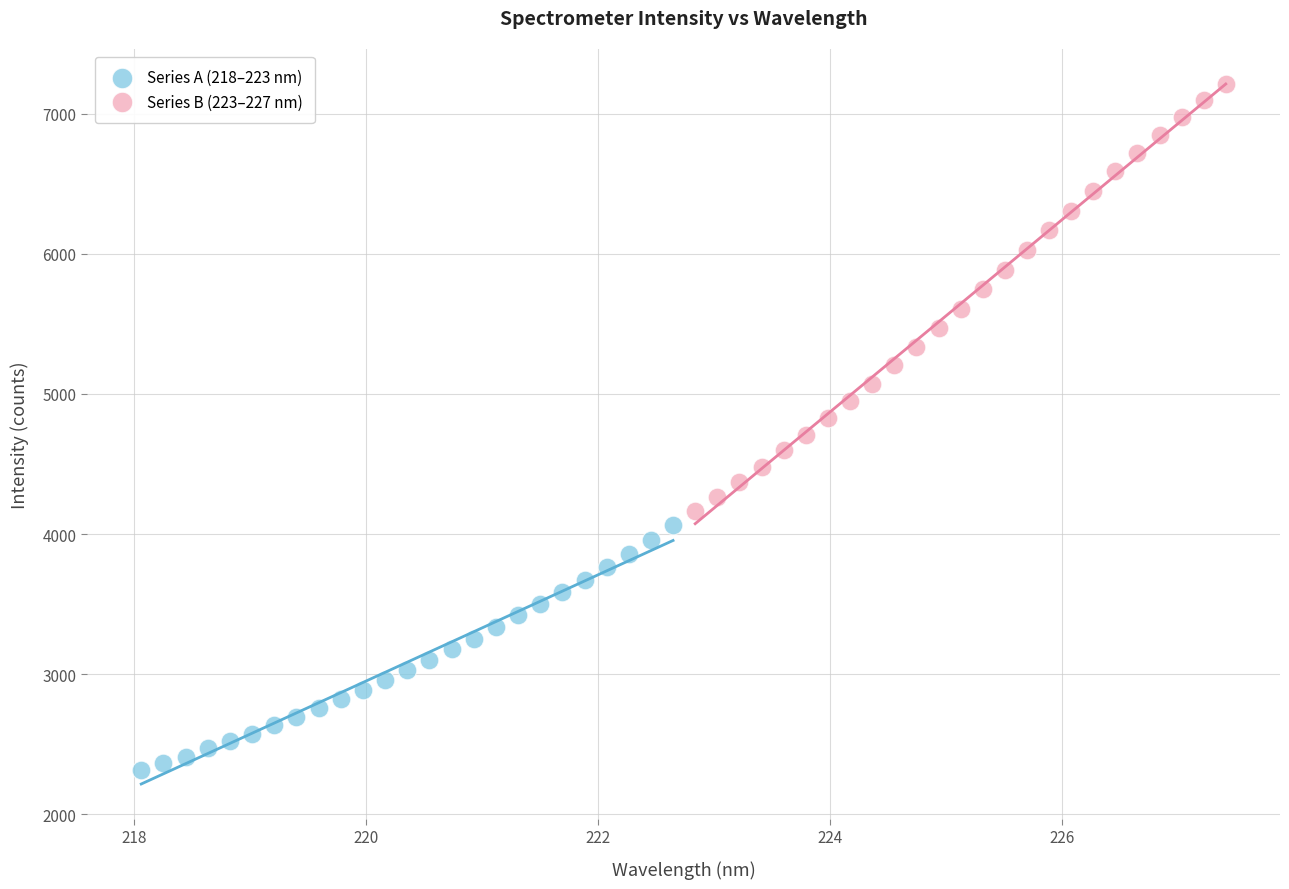

What are all the series names shown in the legend?

Series A (218–223 nm), Series B (223–227 nm)